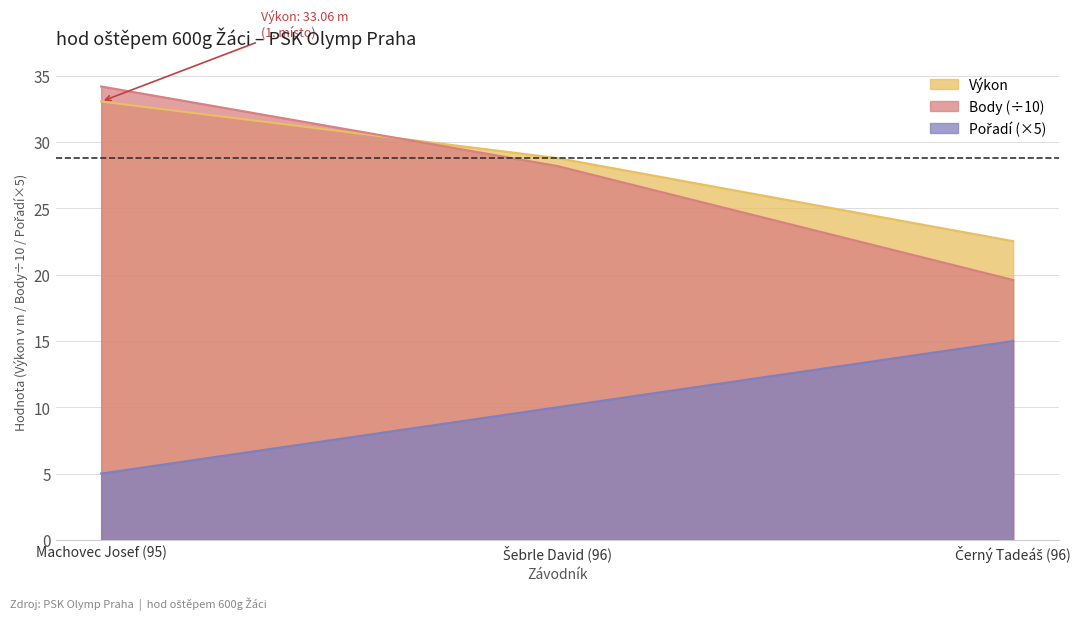

What value does the Výkon series have at Machovec Josef (95)?

33.1